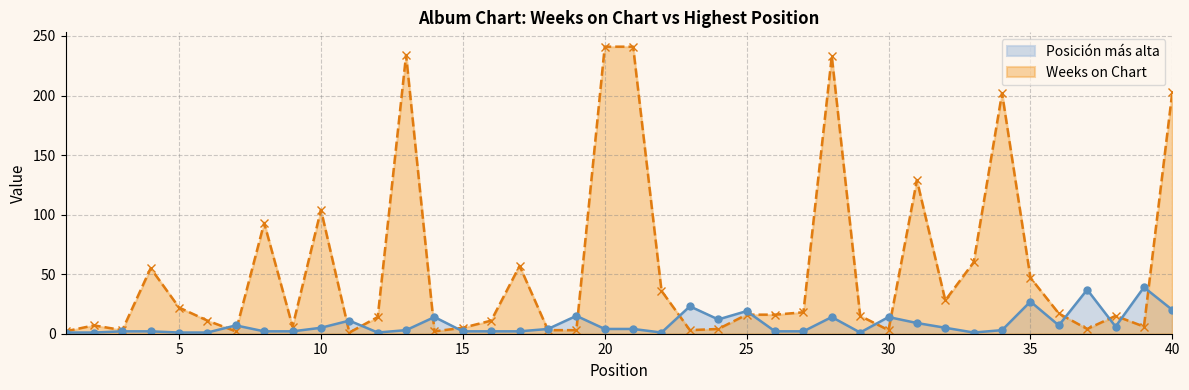

Which series has the largest total across all categories?

Weeks on Chart